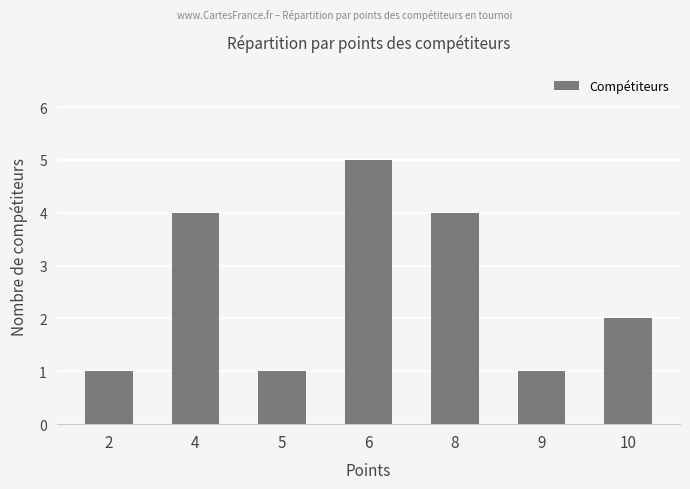

At which category does the chart reach its peak across all series?

6